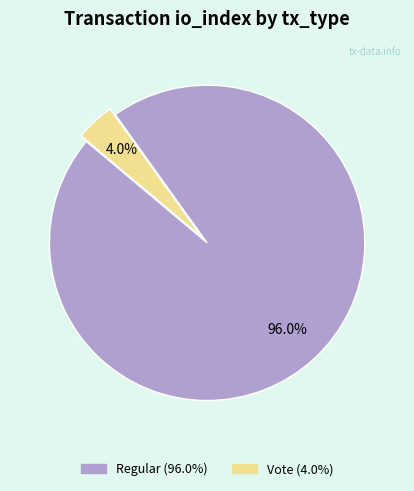

Does any single category account for the majority?

Yes